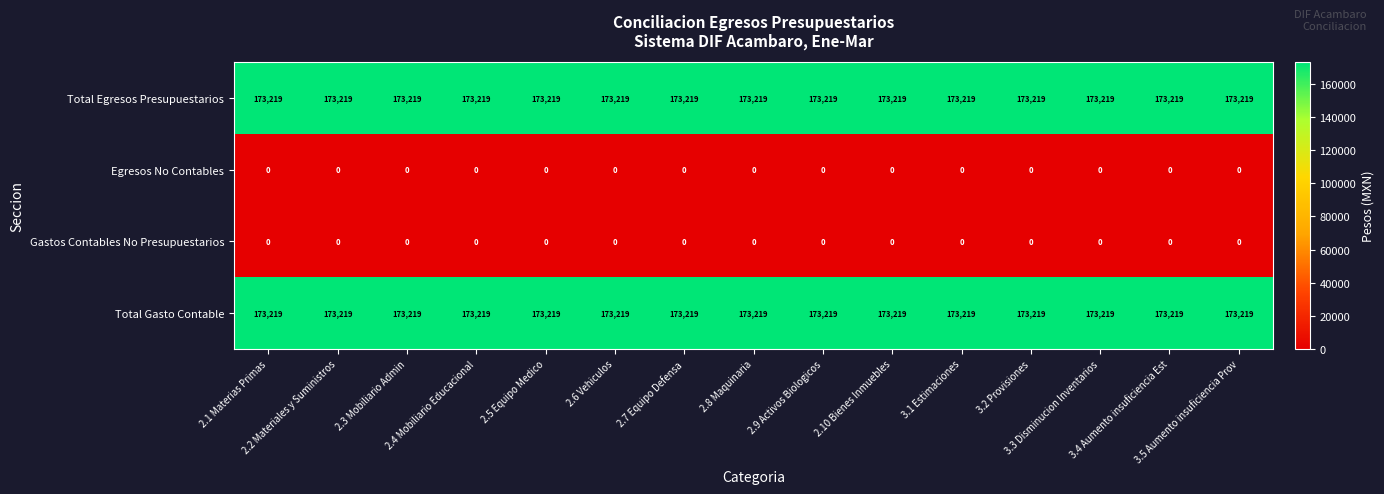

What is the greatest value displayed?

173219